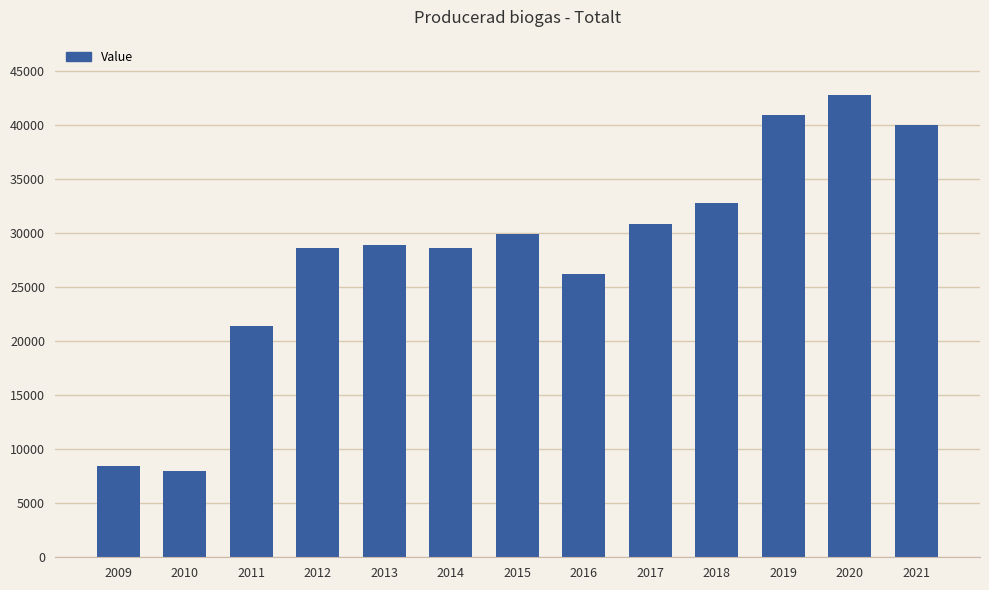

Does the chart contain any negative values?

No